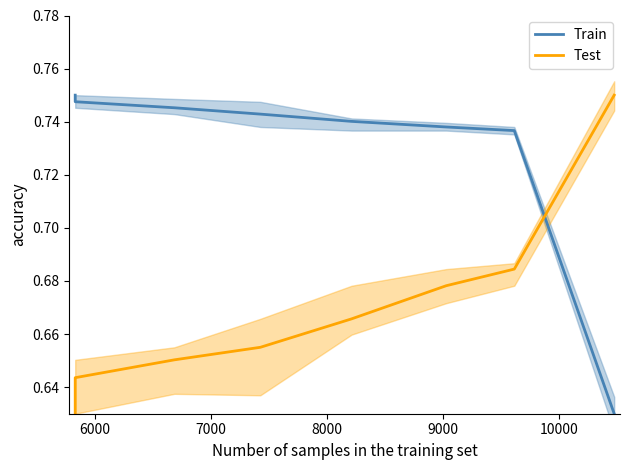

What is the difference between the maximum and second lowest values in the Test series?

0.1